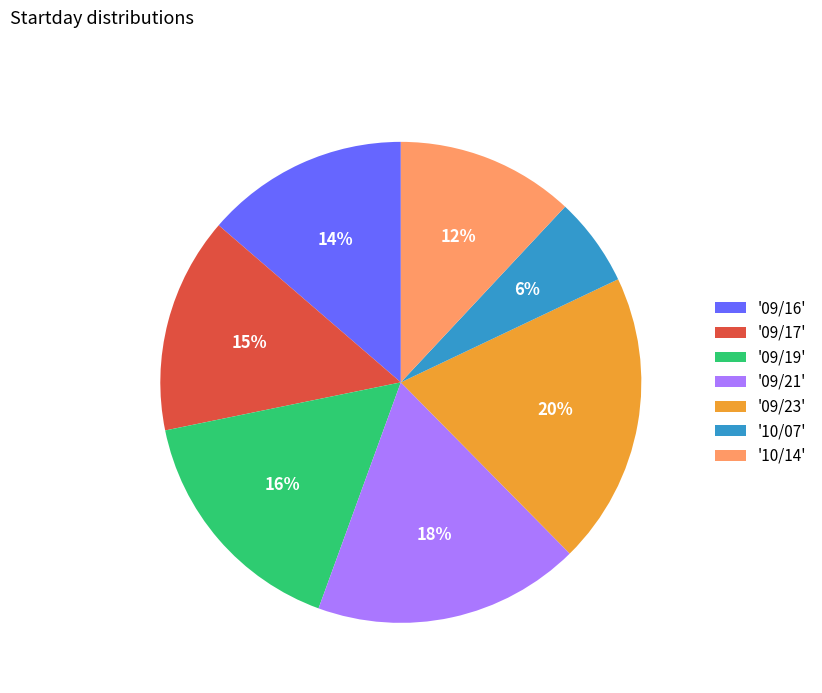

Does any single category account for the majority?

No